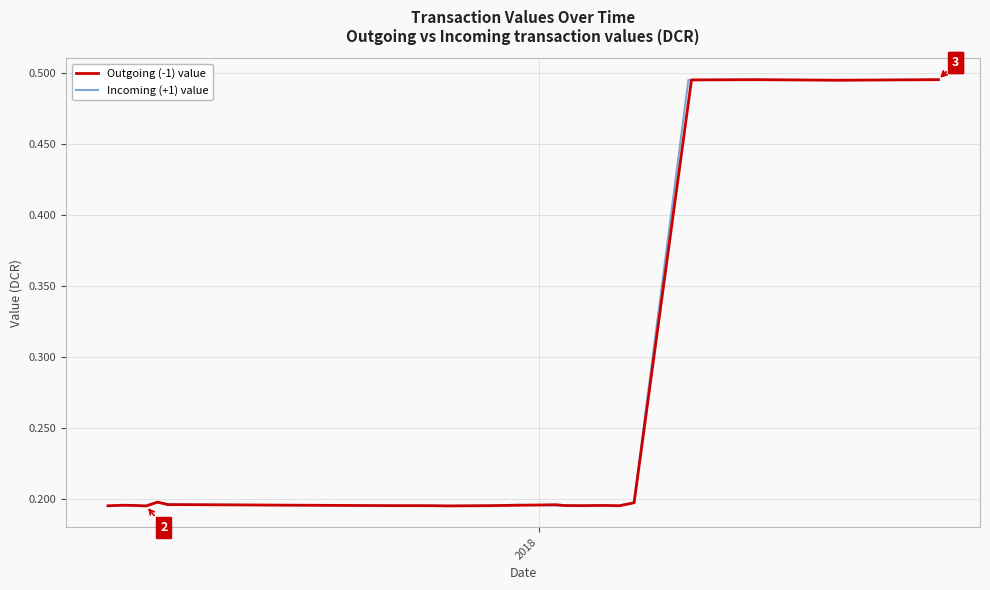

What is the lowest value of the Outgoing (-1) value series?

0.2